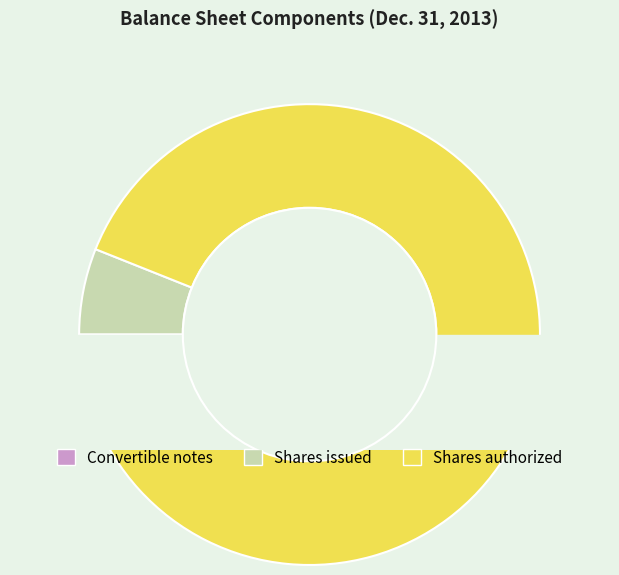

To the nearest percent, what is the difference between the Convertible notes, net of debt discount and Common stock, shares issued slice percentages?

6%